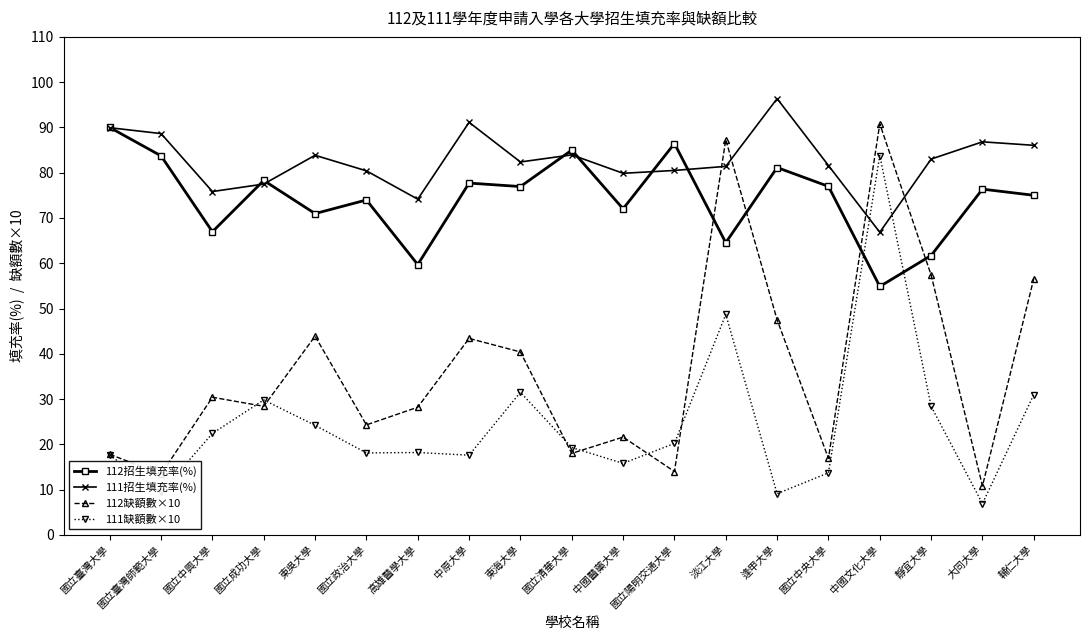

At which label does 111招生填充率(%) reach its minimum?

中國文化大學